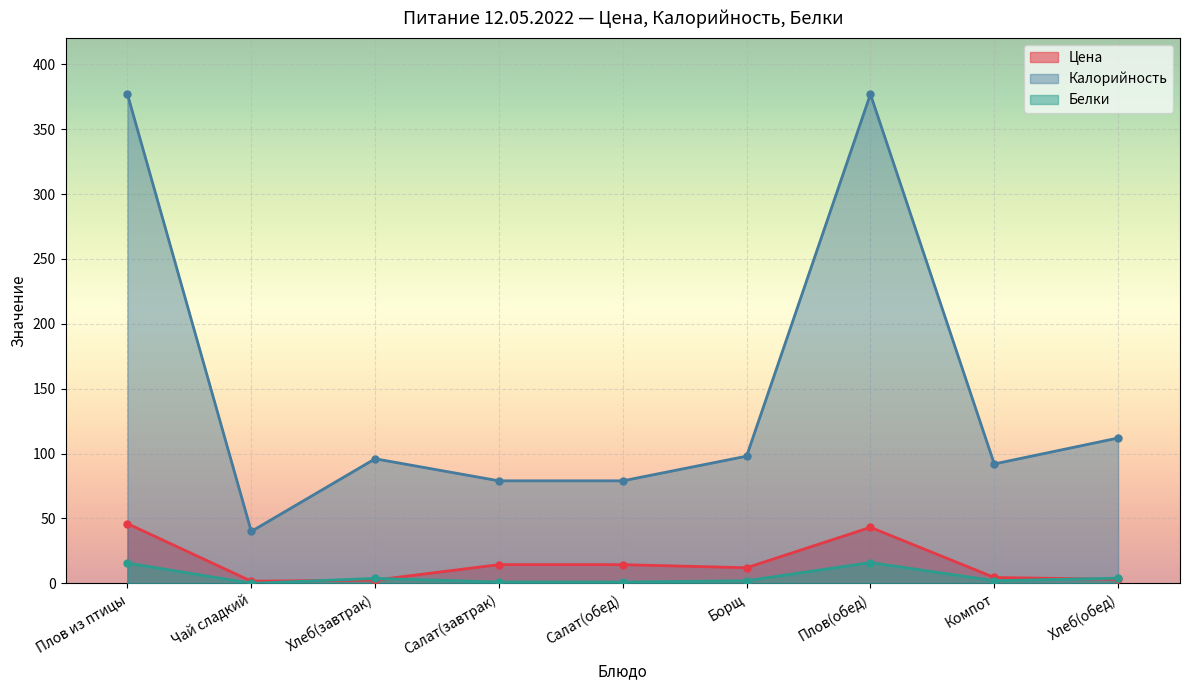

True or false: Калорийность and Белки cross at least once.

False